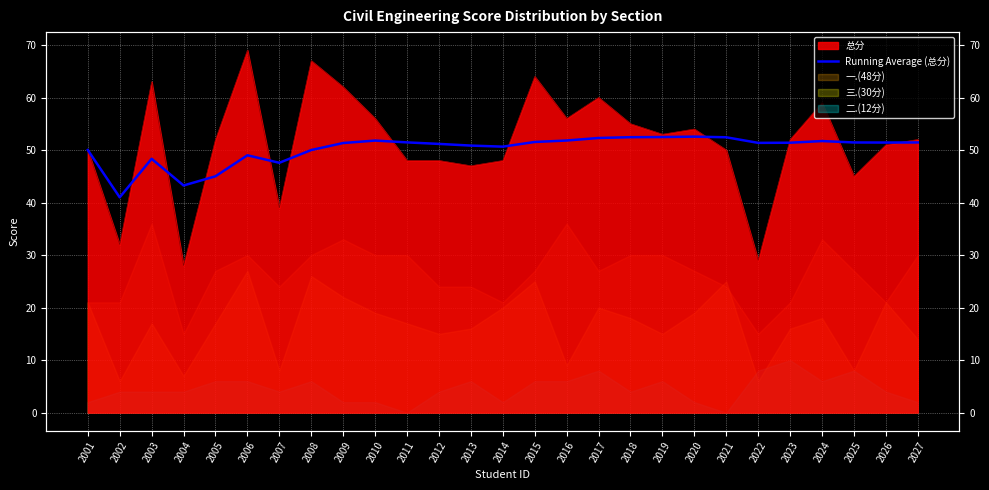

True or false: the data shows 48.3 at 2003.

True